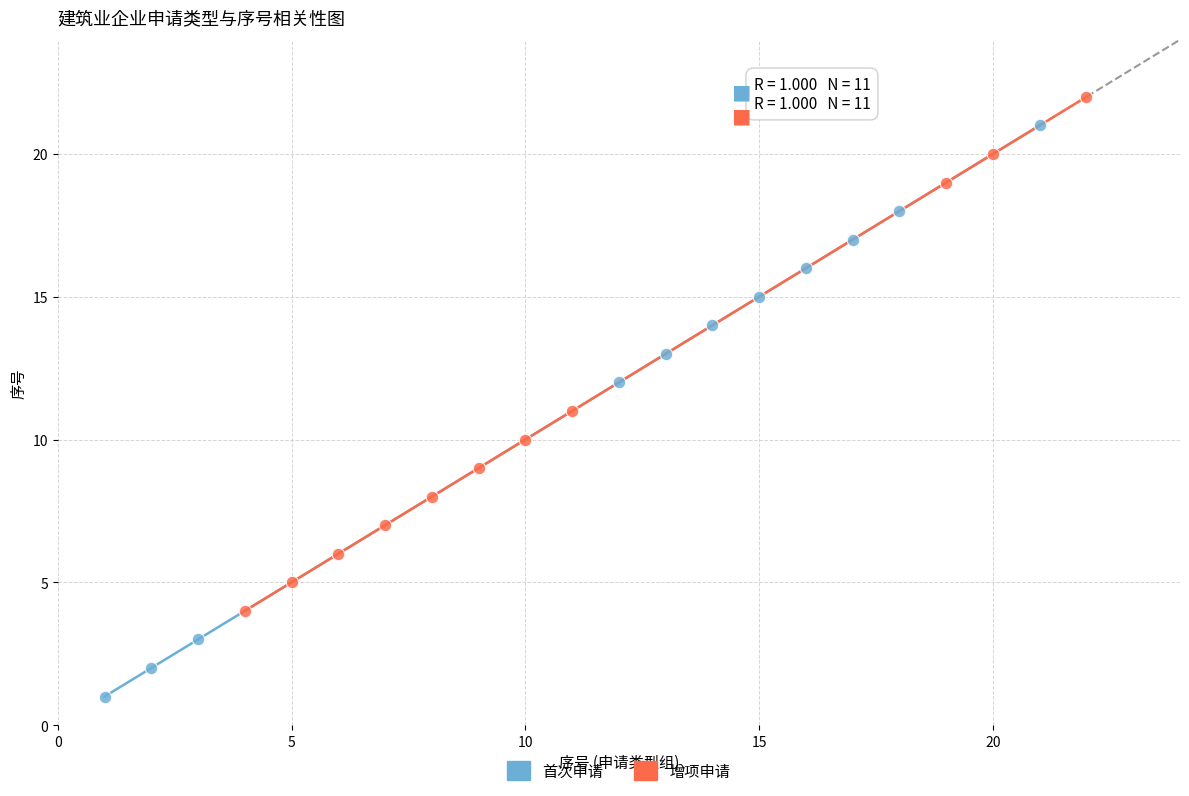

Which series has the largest Y range (max minus min)?

首次申请